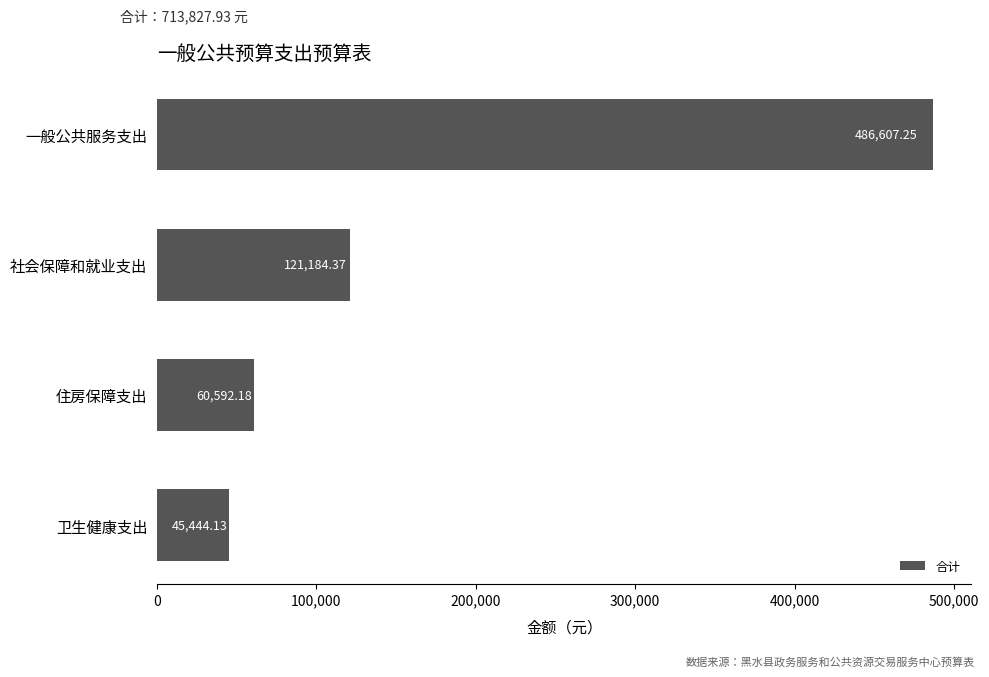

What is the label of the 4th bar from the bottom?

一般公共服务支出